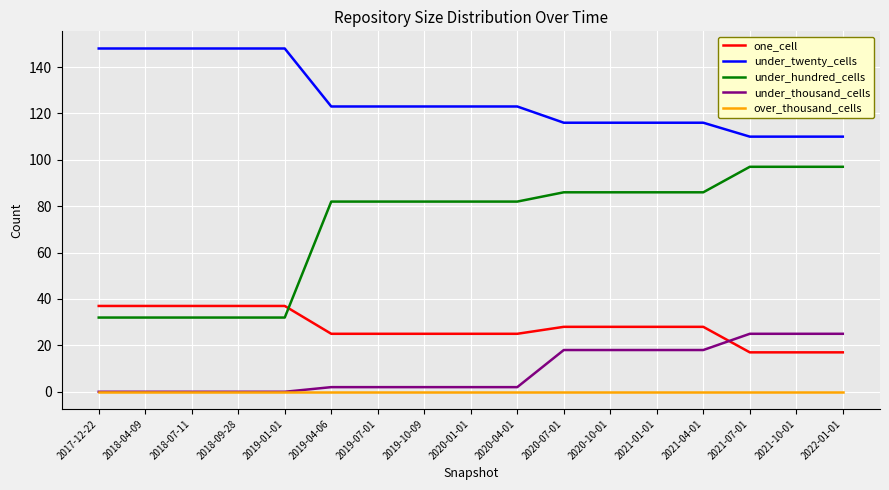

Count the number of categories in the chart.

17